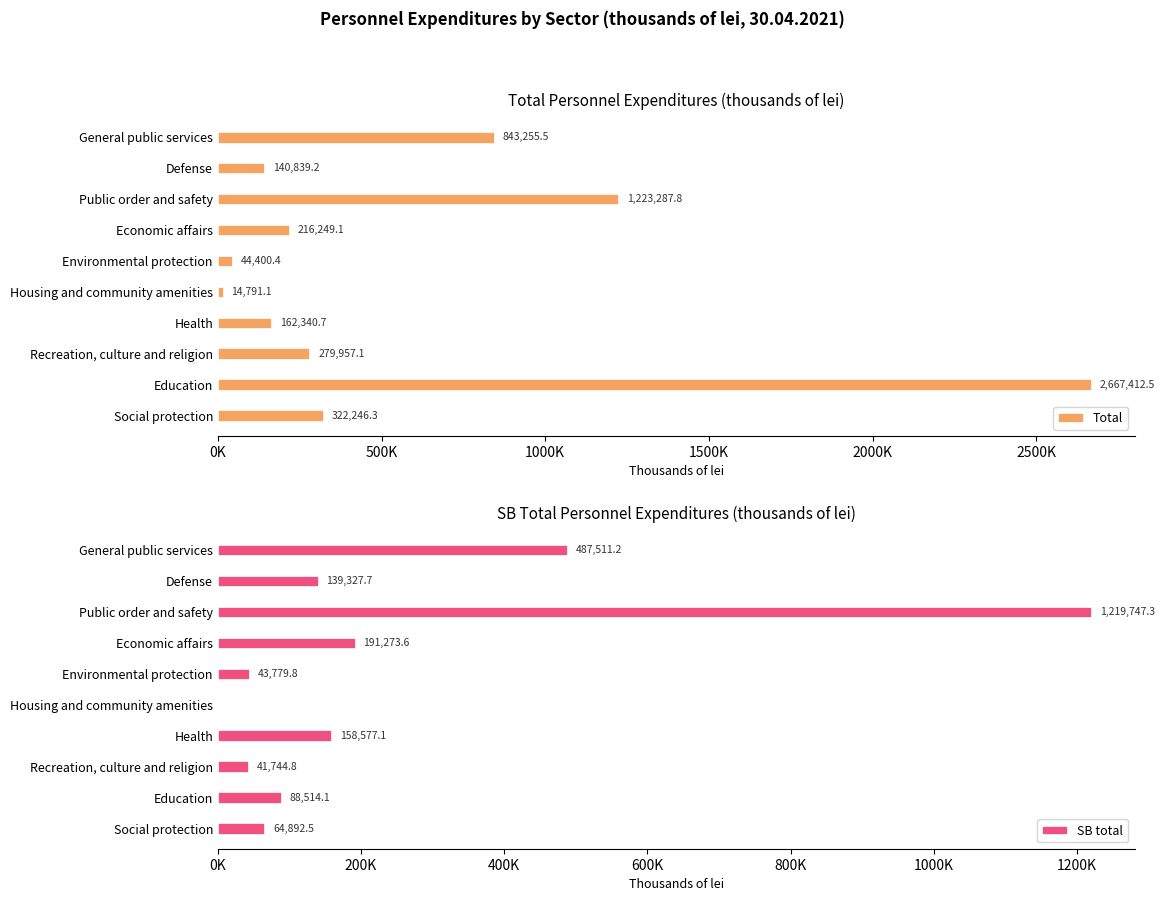

Rank the series by their average value, from highest to lowest.

Total, SB total